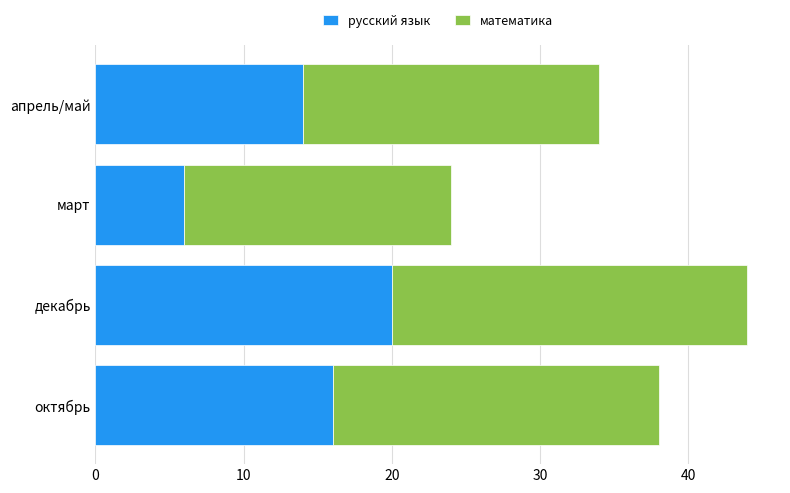

At which label does русский язык reach its peak?

декабрь